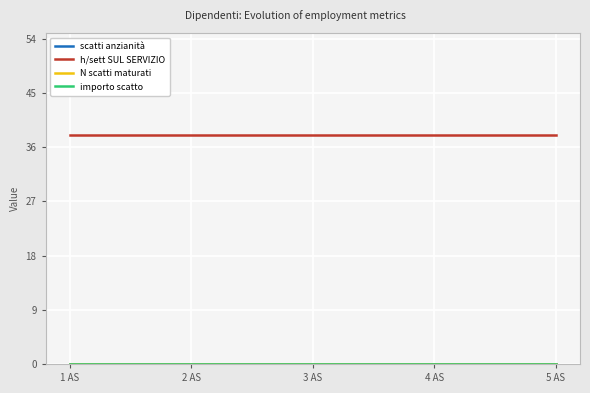

At 1 AS, list the series in order from smallest to largest.

scatti anzianità, N scatti maturati, importo scatto, h/sett SUL SERVIZIO